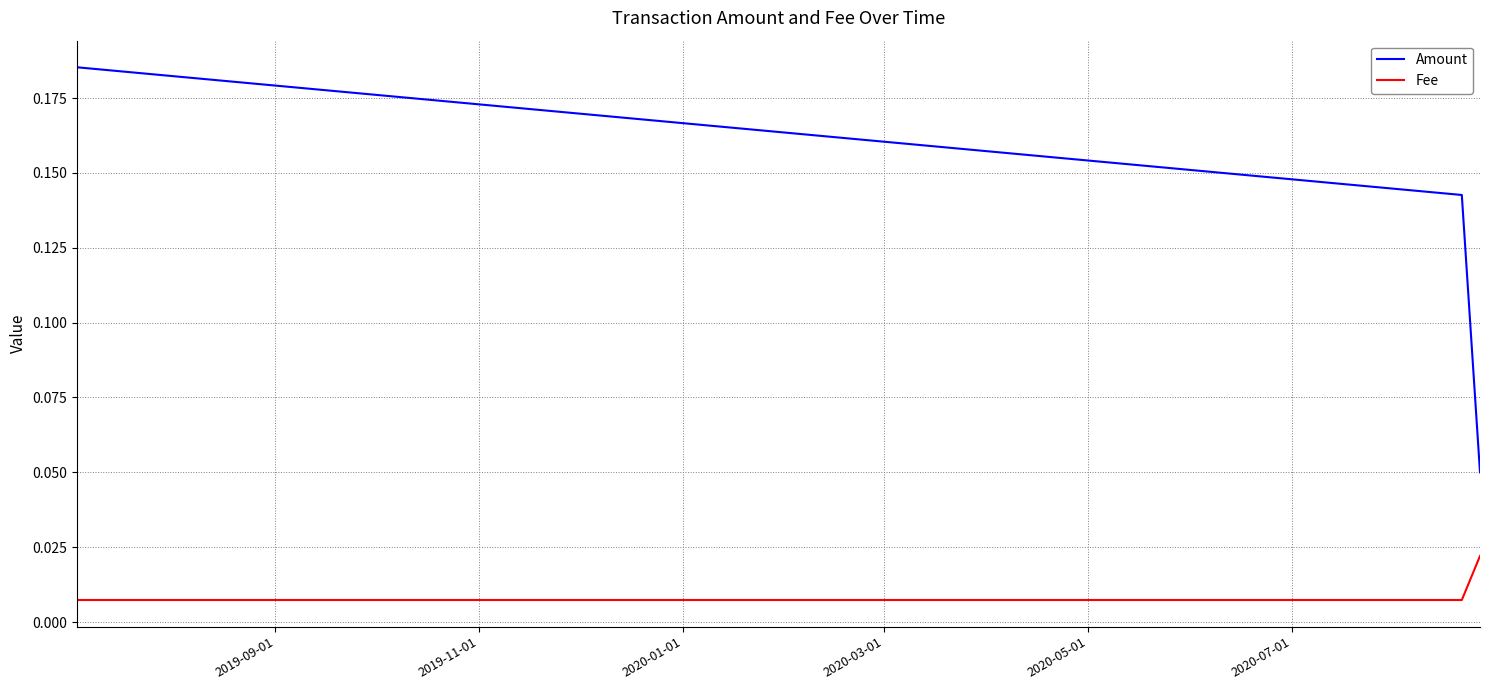

What is the sum of all Amount values?

0.4